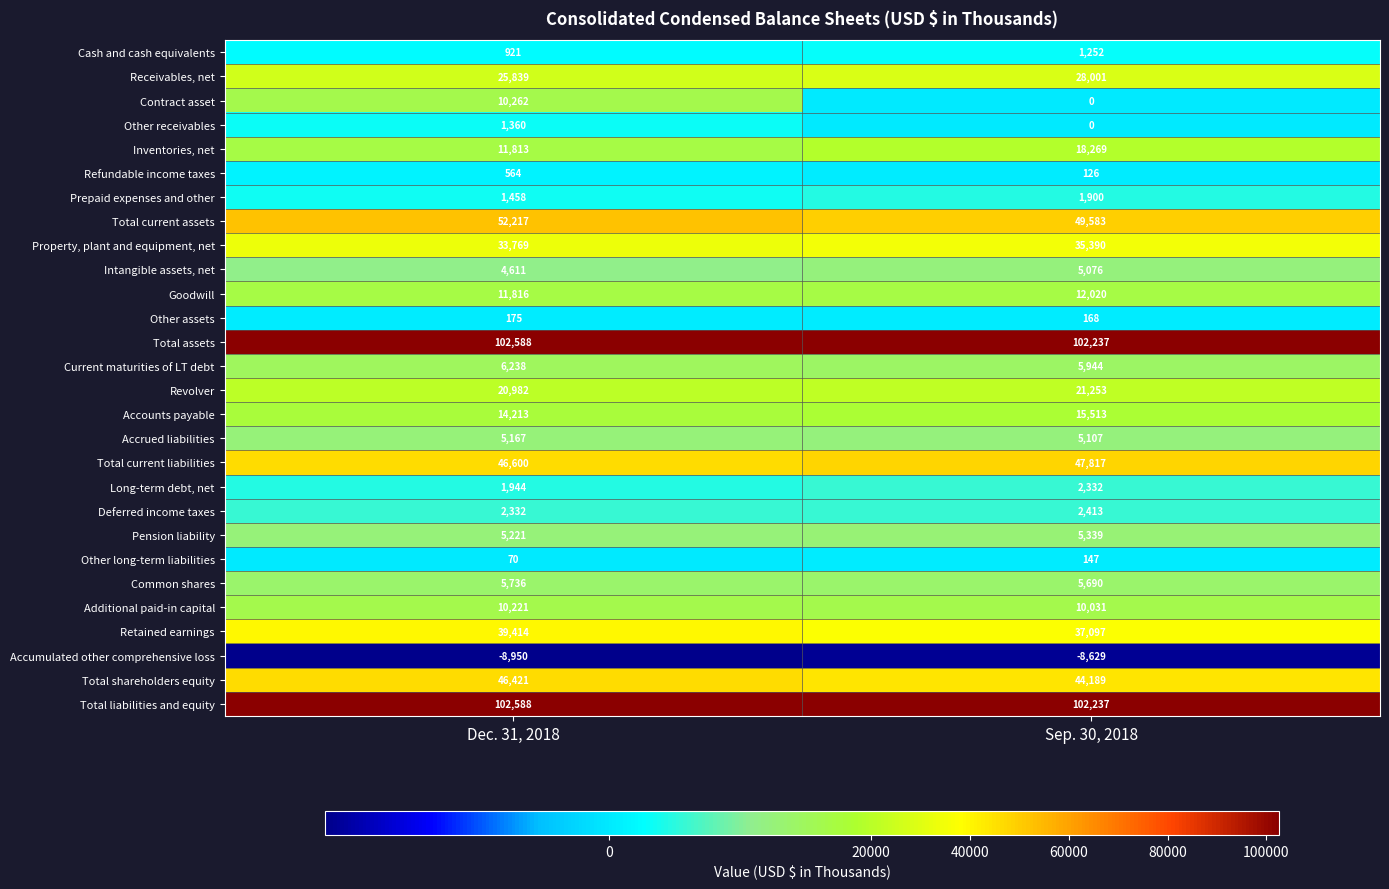

Read the Other assets value at Dec. 31, 2018.

175